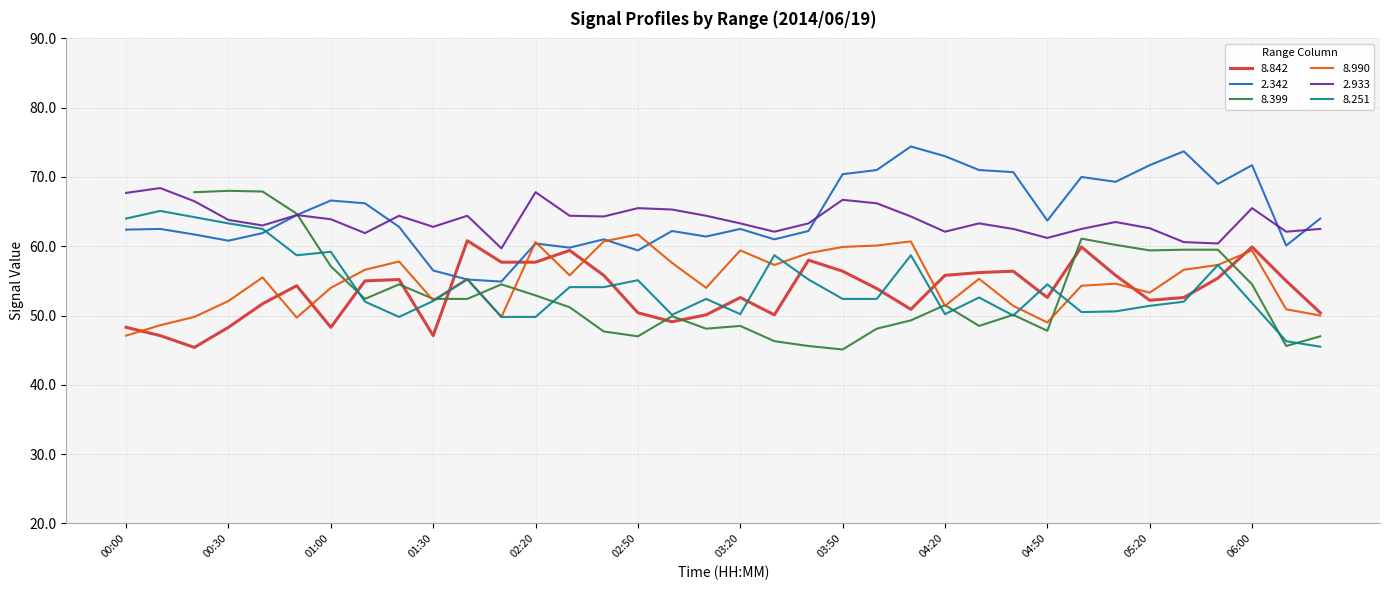

Does the chart display data point markers on the line(s)?

No